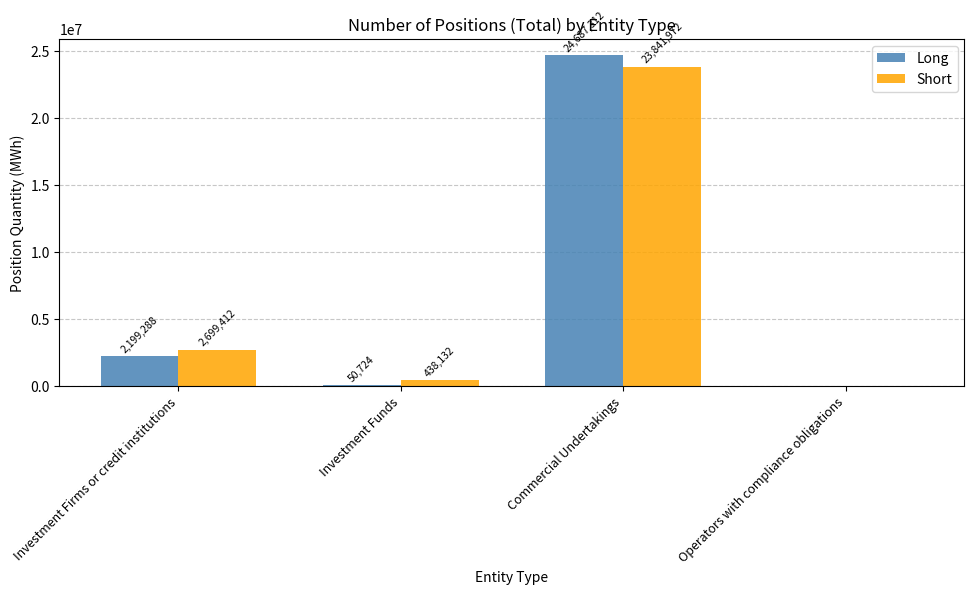

How many values in Long are above zero?

3